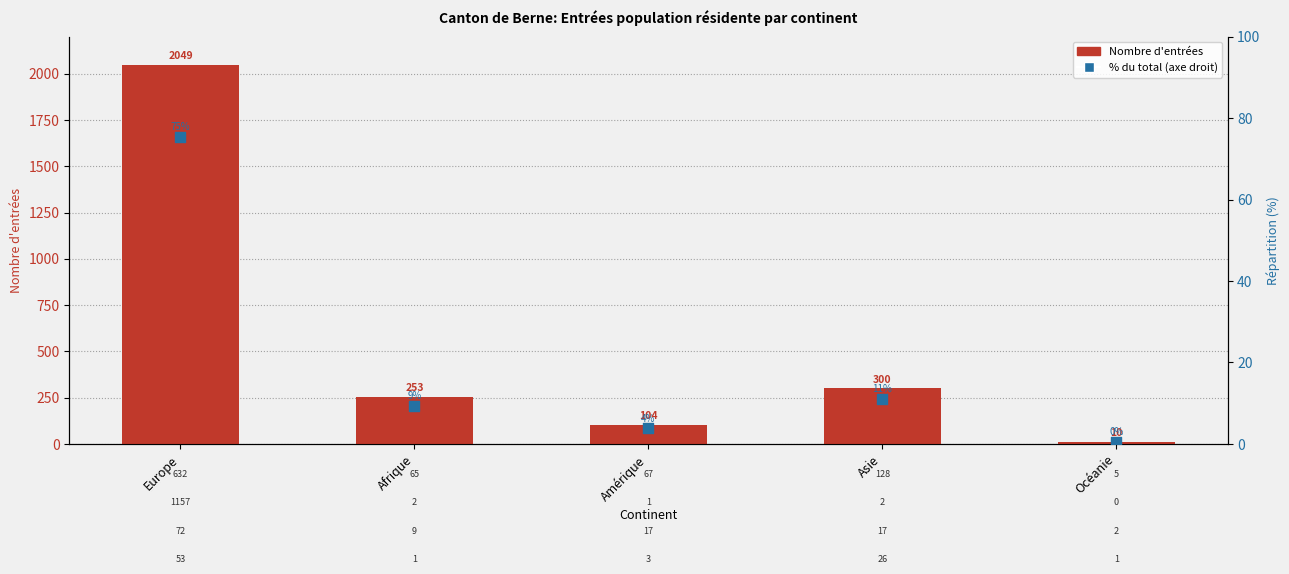

Which series has the largest total across all categories?

Total Entrées